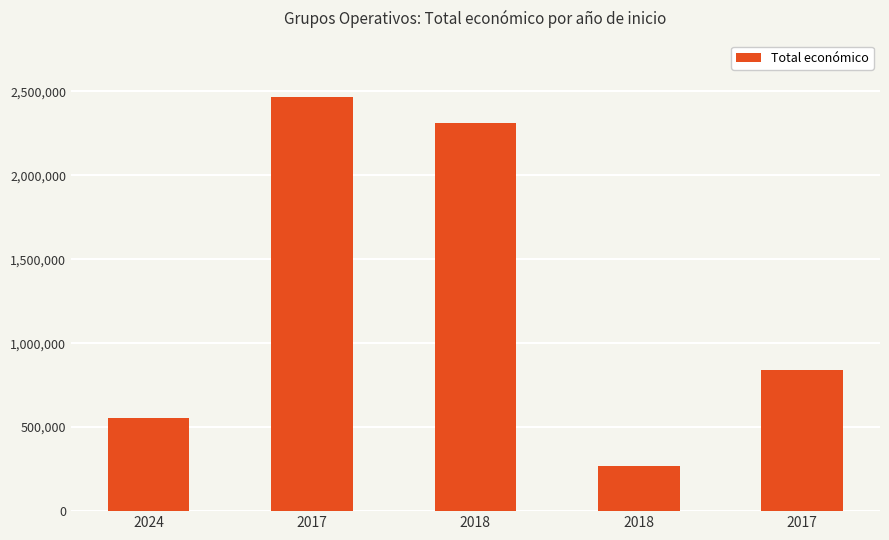

What is the difference between the maximum and minimum values?

2193020